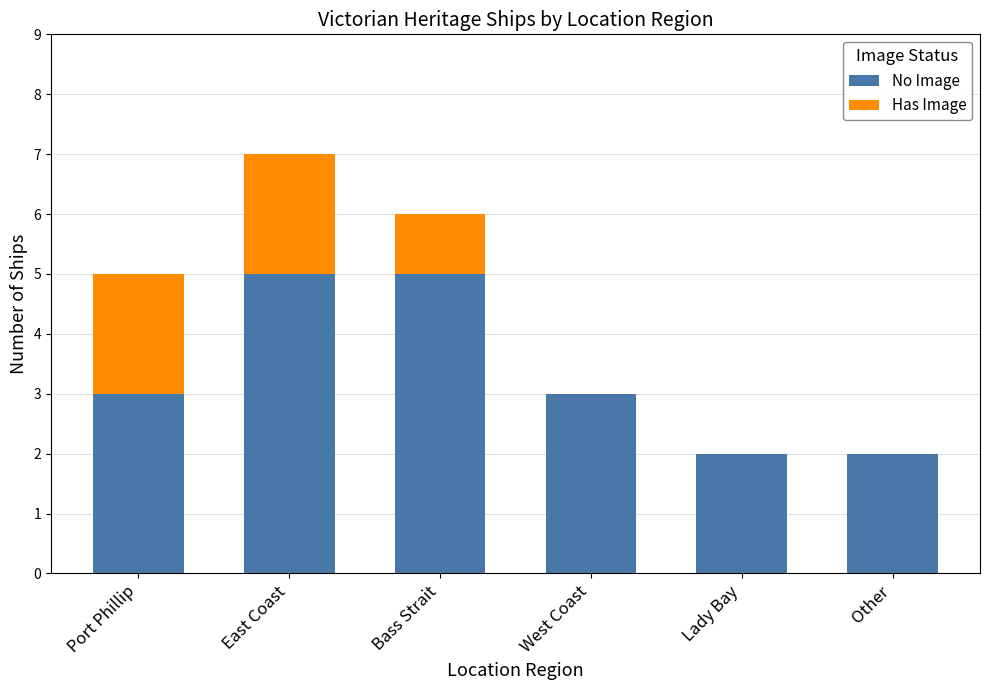

The No Image series shows 1 at West Coast. True or false?

False